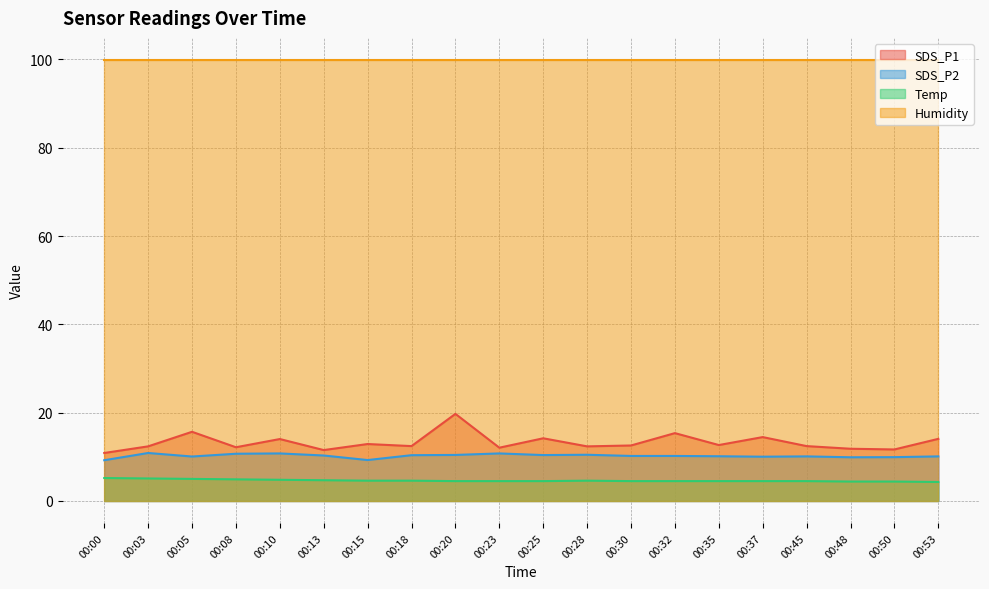

Between 00:15 and 00:23, which series saw the biggest shift?

SDS_P2